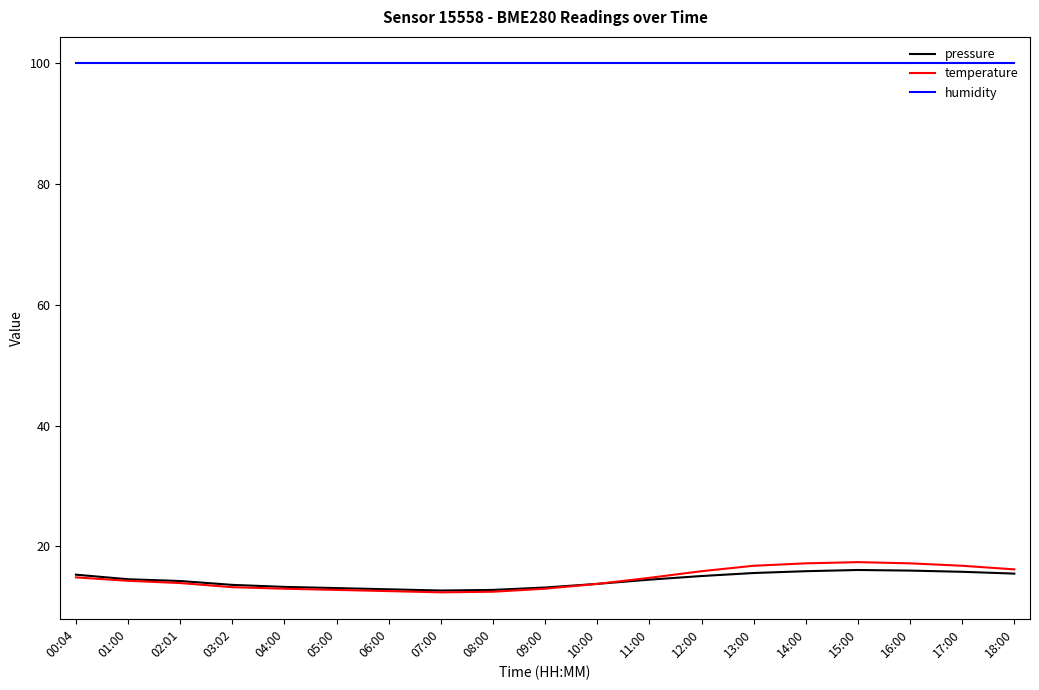

What is the spread (max minus min) of values at 18:00?

84.5